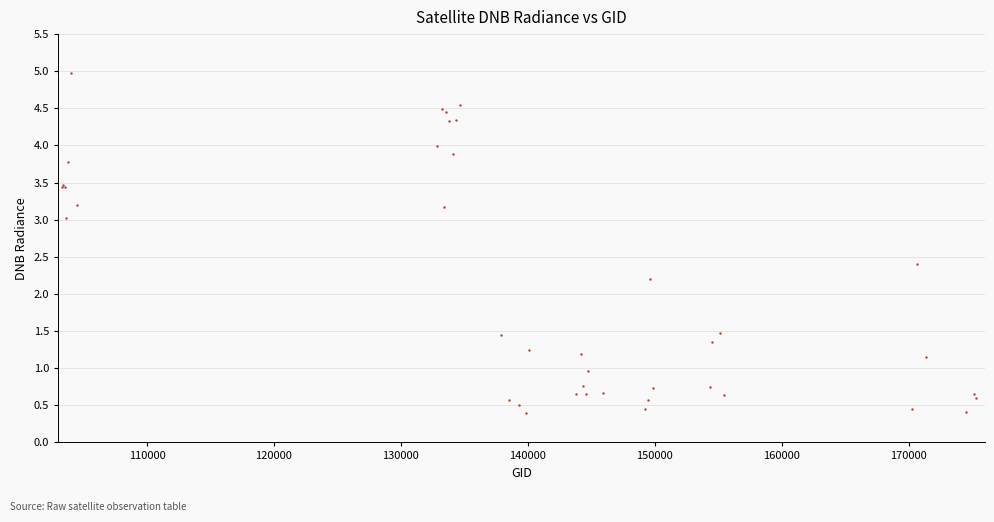

What Y value in the scatter plot is closest to 2?

2.2